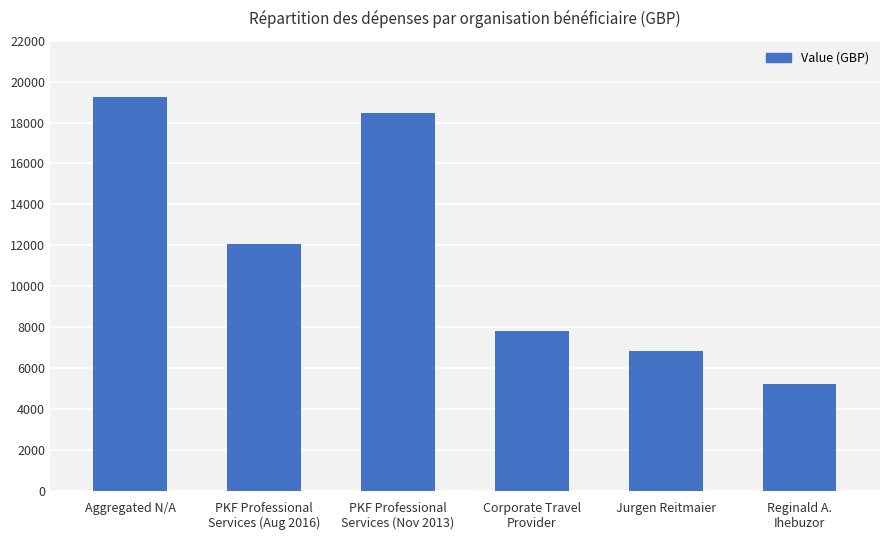

The value at Corporate Travel
Provider is 2293. True or false?

False